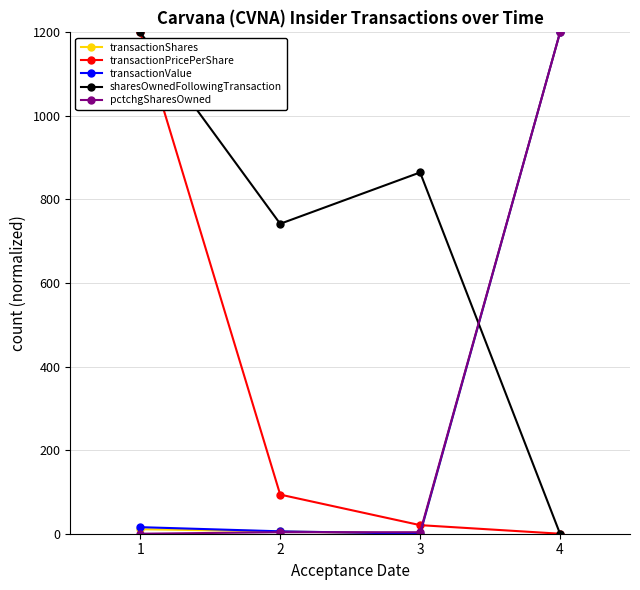

Between 1 and 2, which series saw the biggest shift?

transactionPricePerShare